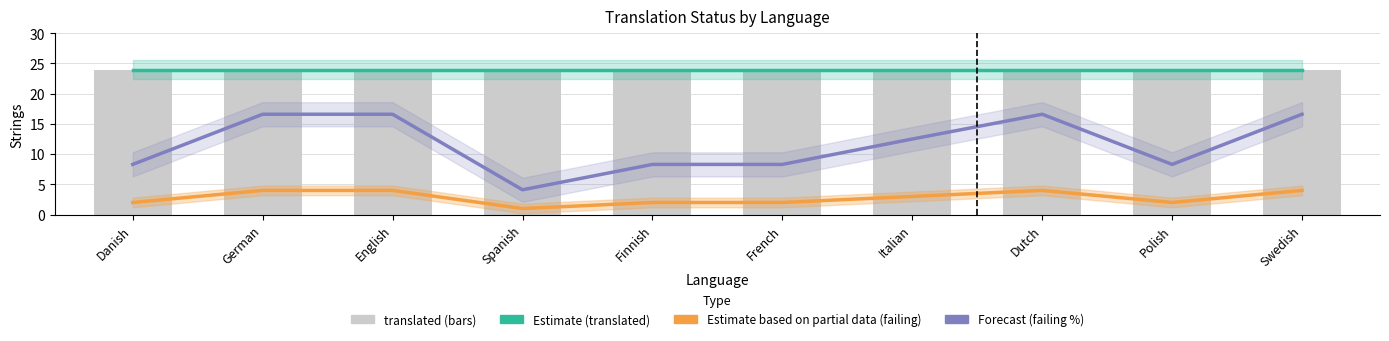

What is the lowest value of the Estimate (translated) series?

24.0